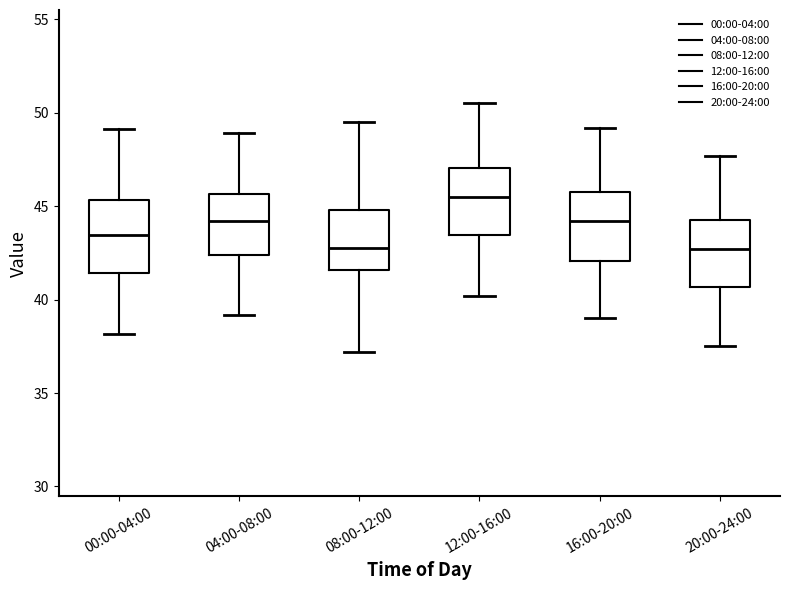

Reading left to right, read every box against the y-axis: the position of its median line, the range the box covers, and the ends of its whiskers. The values are not printed on the chart, so give them approximately, as read against the axis.

00:00-04:00: median 43.5, box 41.5 to 45.5, whiskers 38.0 to 49.0
04:00-08:00: median 44.0, box 42.5 to 45.5, whiskers 39.0 to 49.0
08:00-12:00: median 43.0, box 41.5 to 45.0, whiskers 37.0 to 49.5
12:00-16:00: median 45.5, box 43.5 to 47.0, whiskers 40.0 to 50.5
16:00-20:00: median 44.0, box 42.0 to 46.0, whiskers 39.0 to 49.0
20:00-24:00: median 42.5, box 40.5 to 44.5, whiskers 37.5 to 47.5